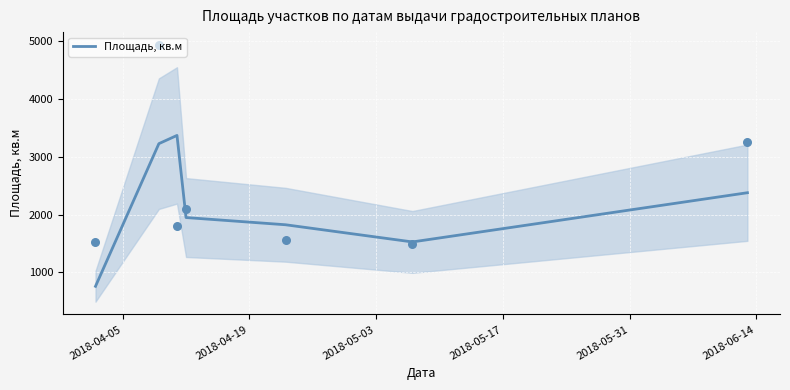

What is the maximum value for Площадь, кв.м?

3370.5